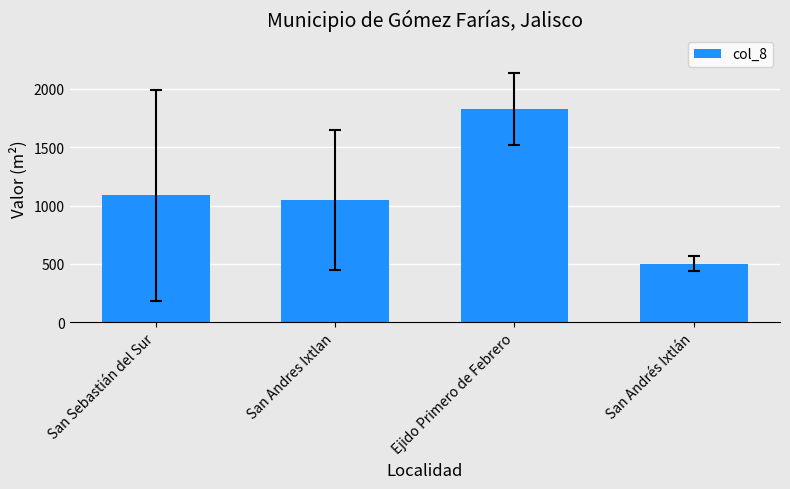

True or false: the data shows 683.0 at San Andrés Ixtlán.

False